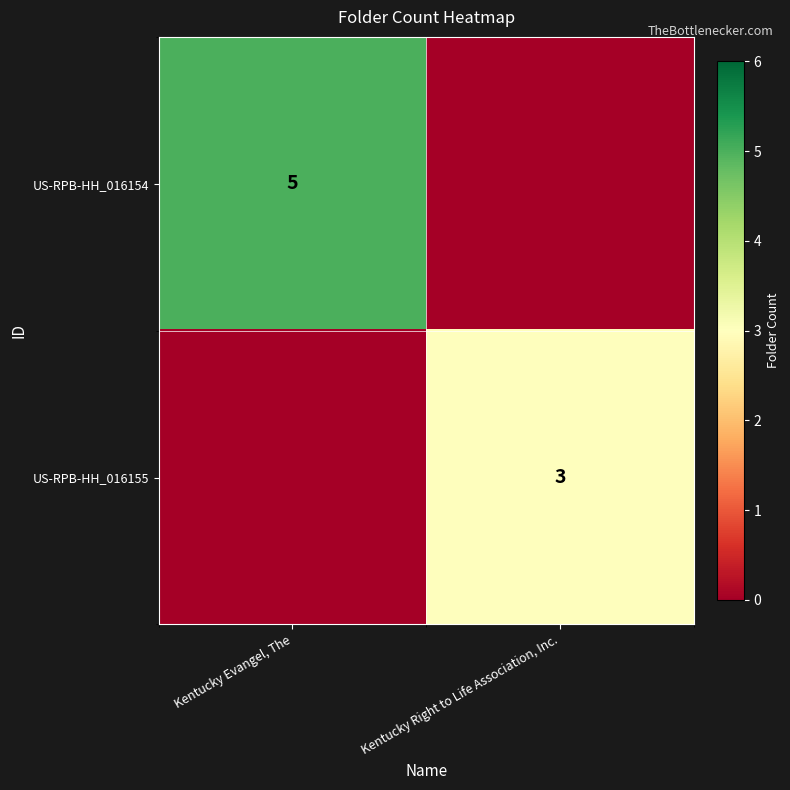

True or false: US-RPB-HH_016155 has a value of 3 at Kentucky Right to Life Association, Inc..

True